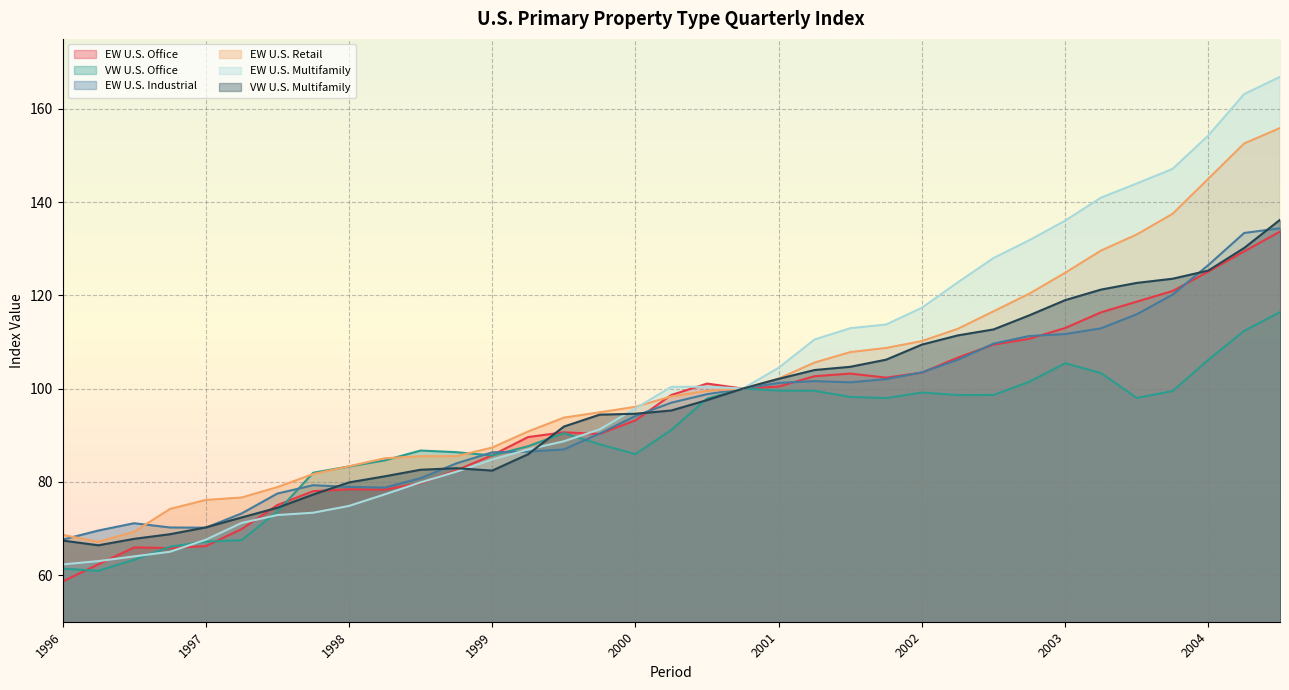

How many values in the EW U.S. Office series exceed 98?

18